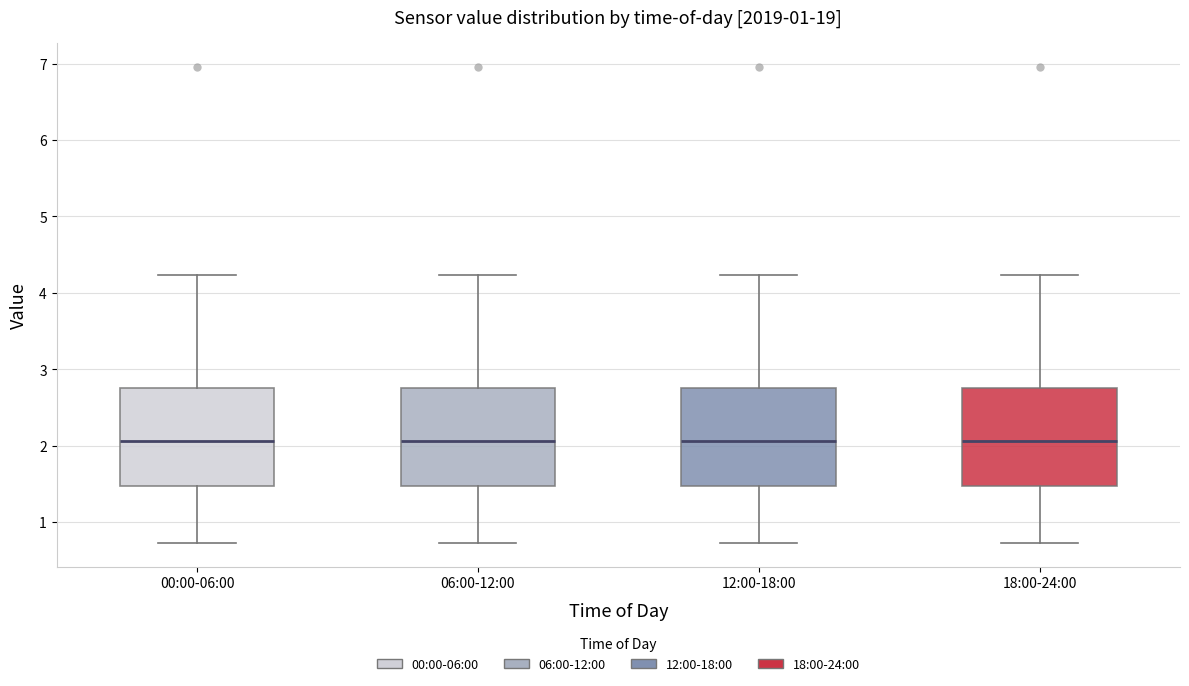

Where does the upper whisker of the box for 06:00-12:00 end on the y-axis? The values are not printed on the chart, so give them approximately, as read against the axis.

4.2